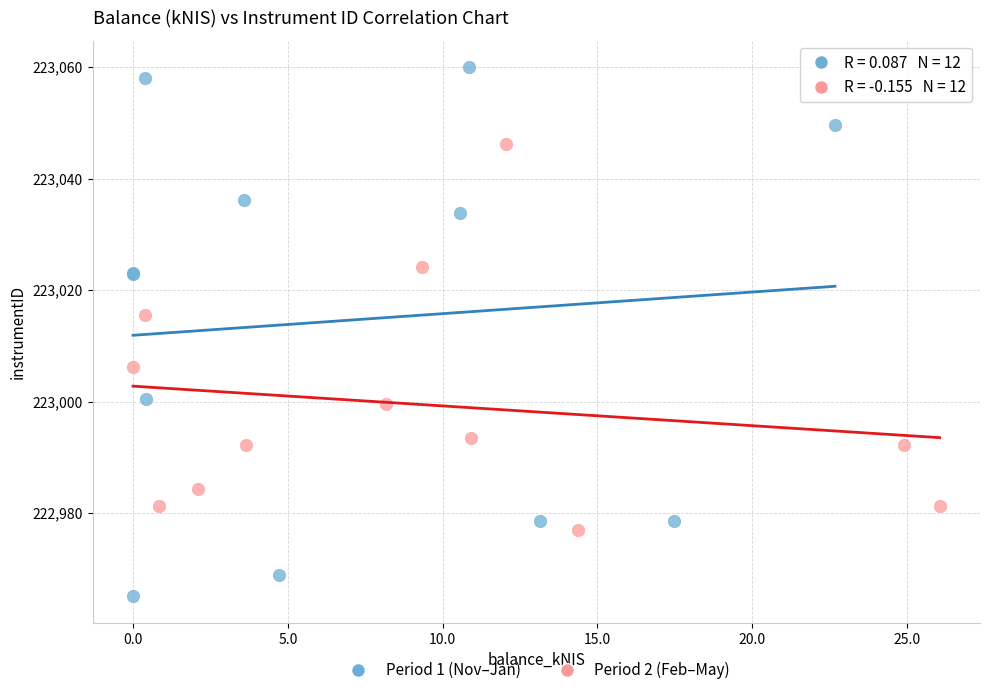

Which series reaches the minimum Y coordinate?

Period 1 (Nov–Jan)